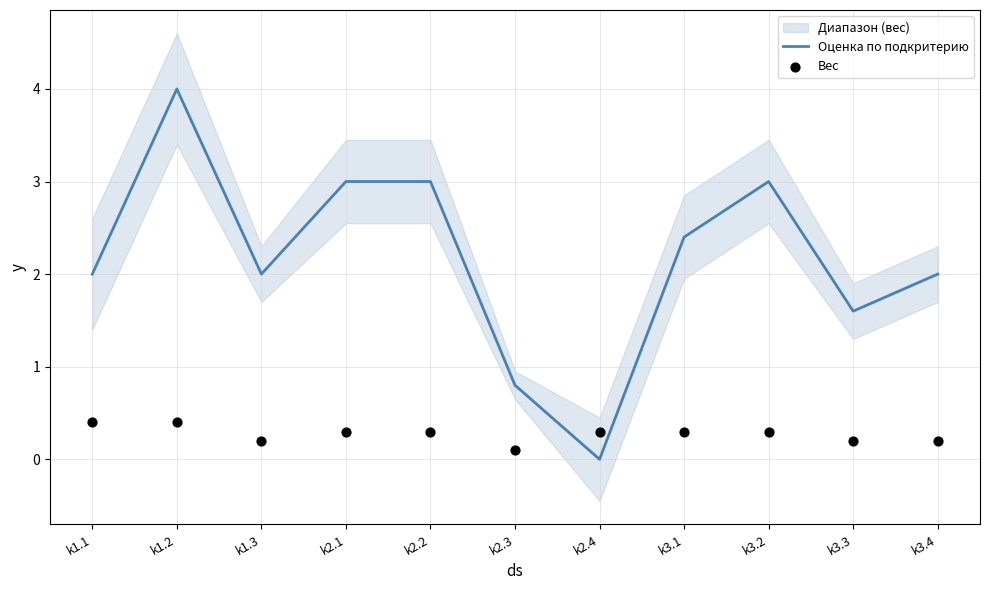

Which series reaches the maximum Y coordinate?

Оценка по подкритерию